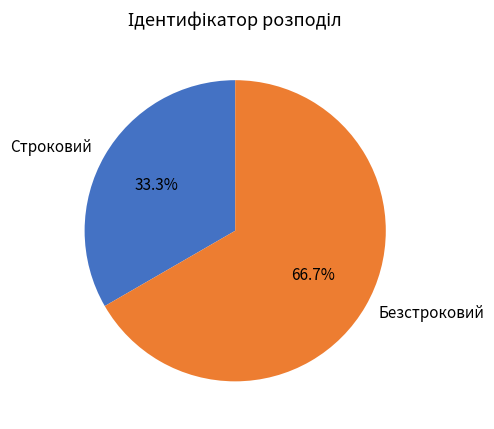

Is Строковий the majority of the pie?

No